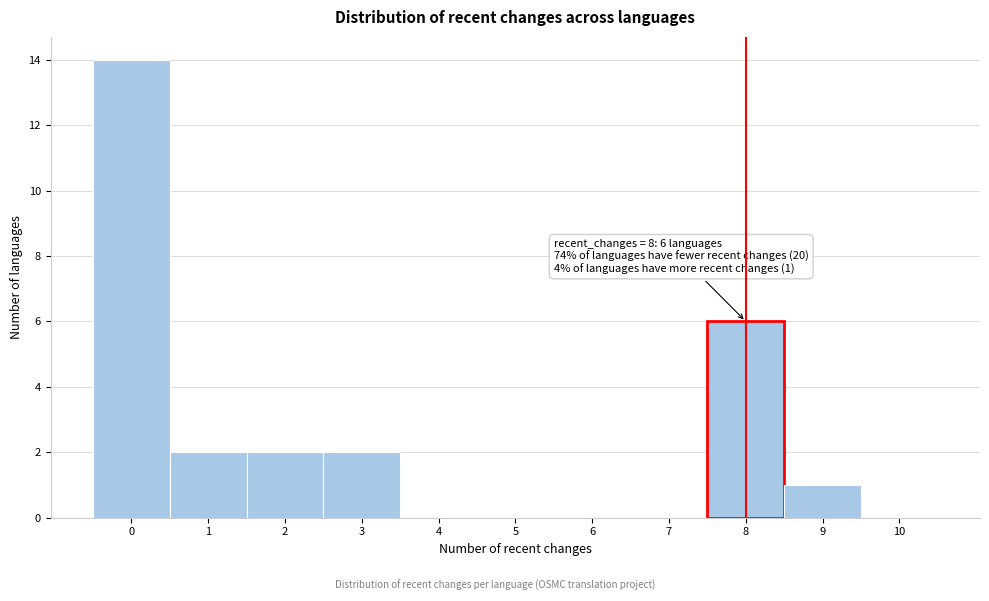

Over which range of the x-axis is the bar tallest?

-0.5 to 0.5